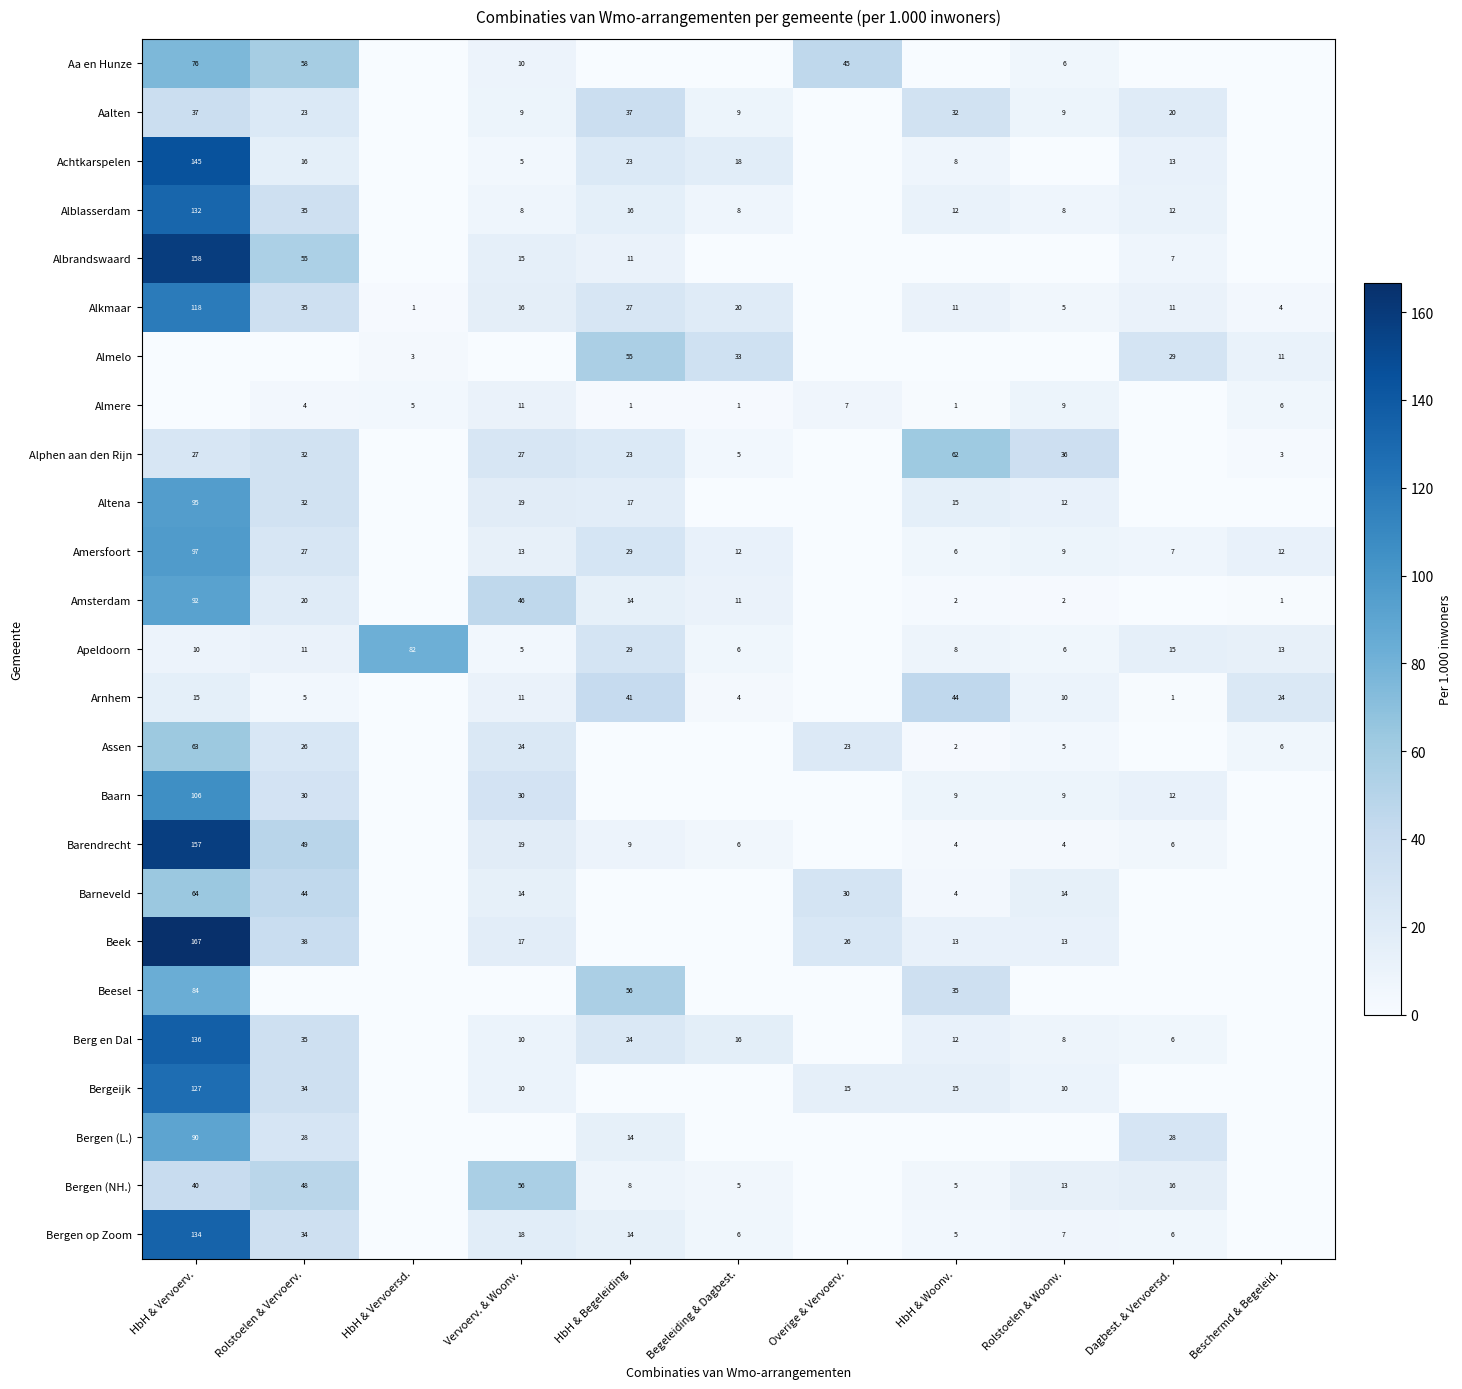

True or false: Barneveld has a value of 63.6 at HbH & Vervoerv..

True